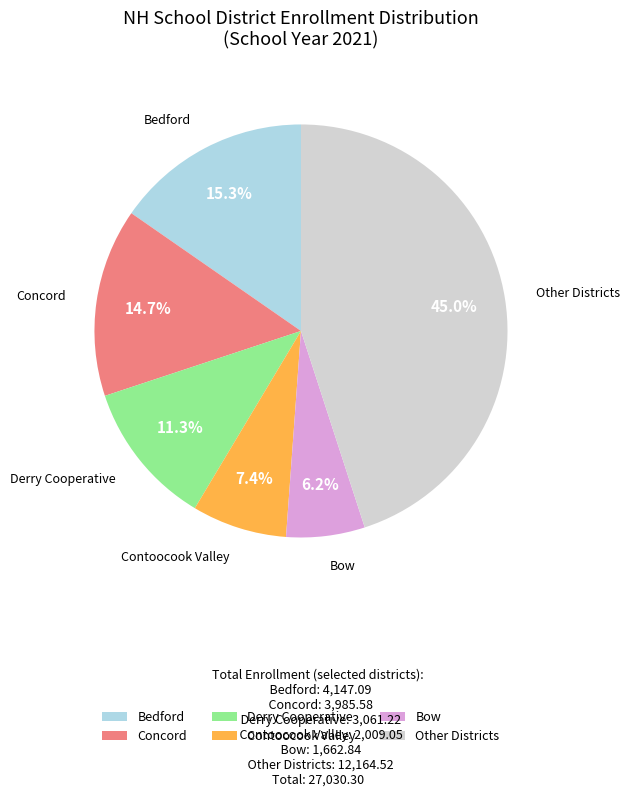

What portion of the pie excludes Bedford?

84.7%